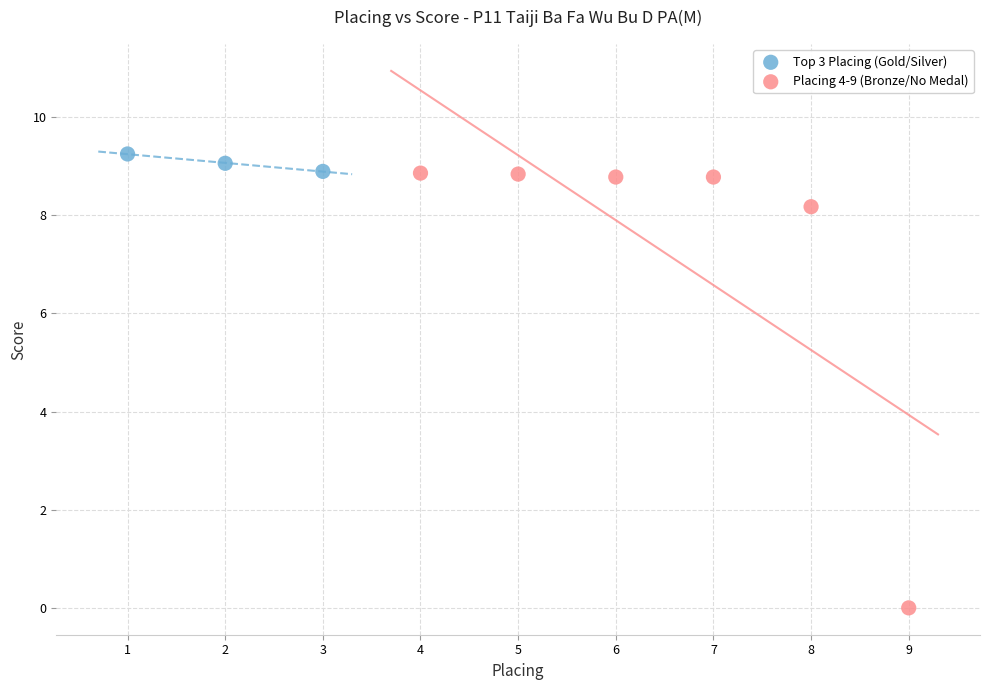

Which series reaches the minimum Y coordinate?

Placing 4-9 (Bronze/No Medal)